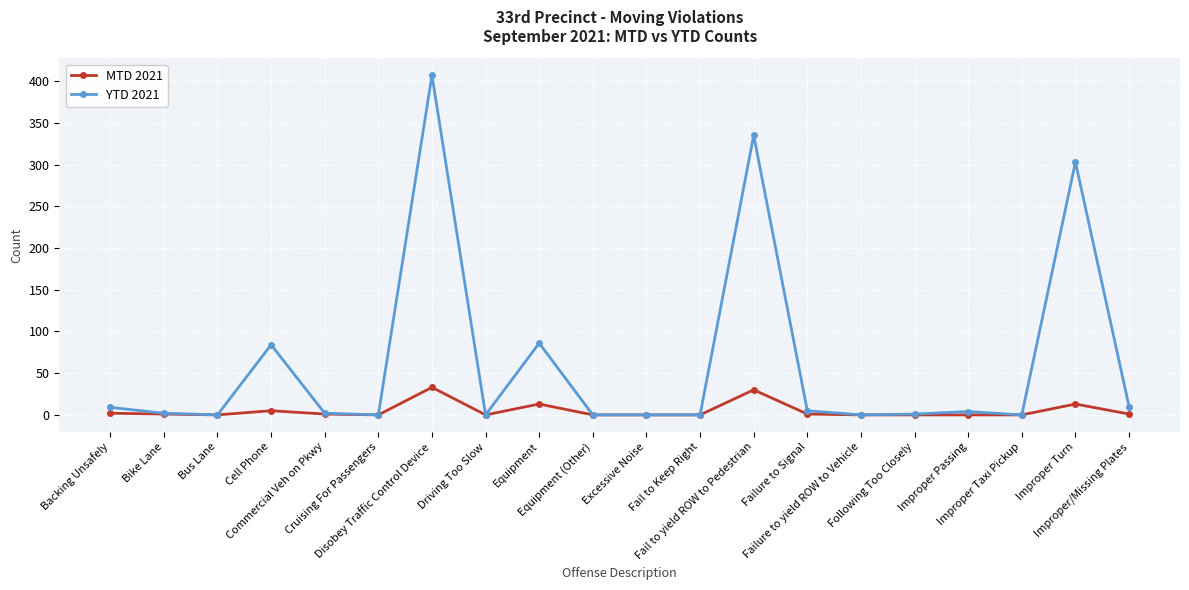

How many lines are shown in the chart?

2